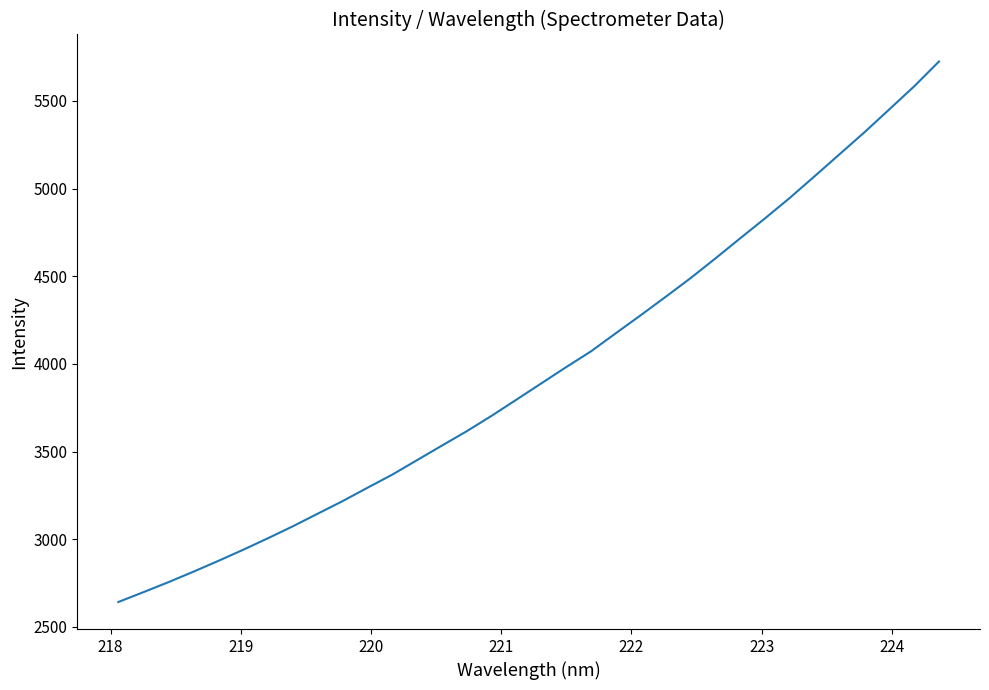

What is the minimum value shown in the chart?

2641.2